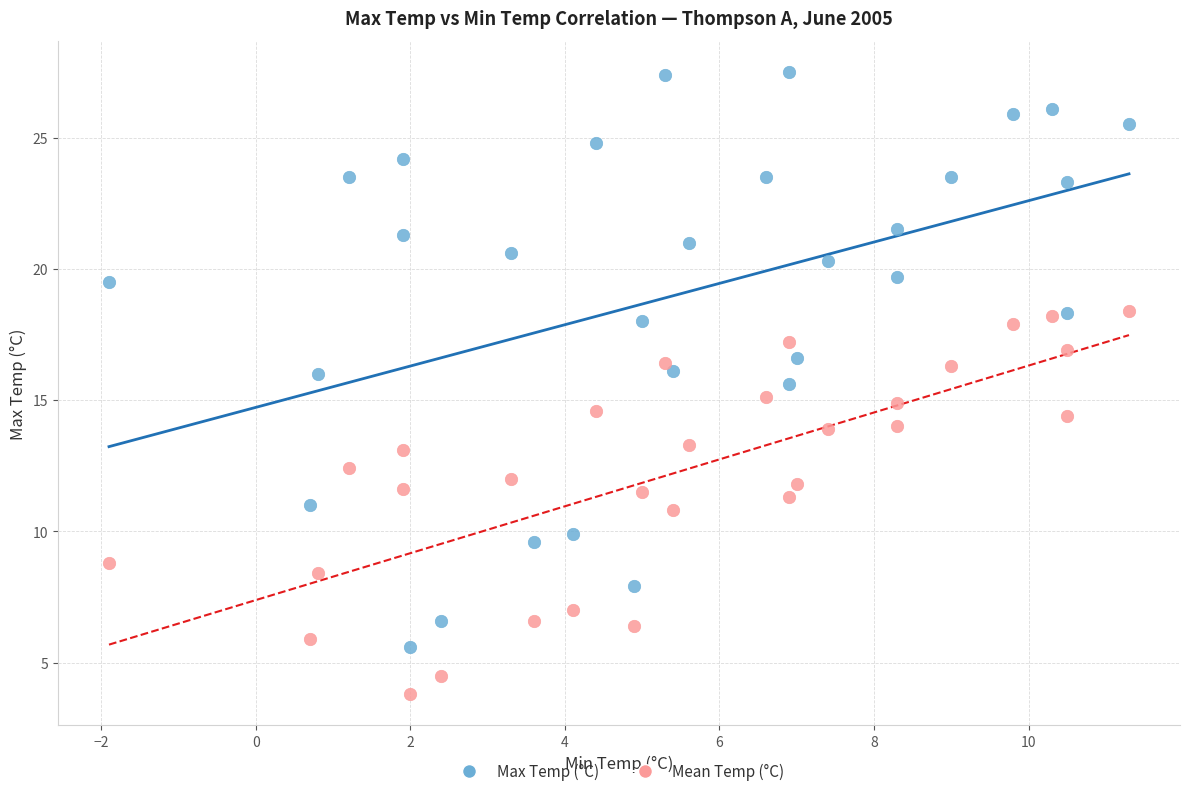

What is the X range (max minus min) for the scatter plot?

13.2